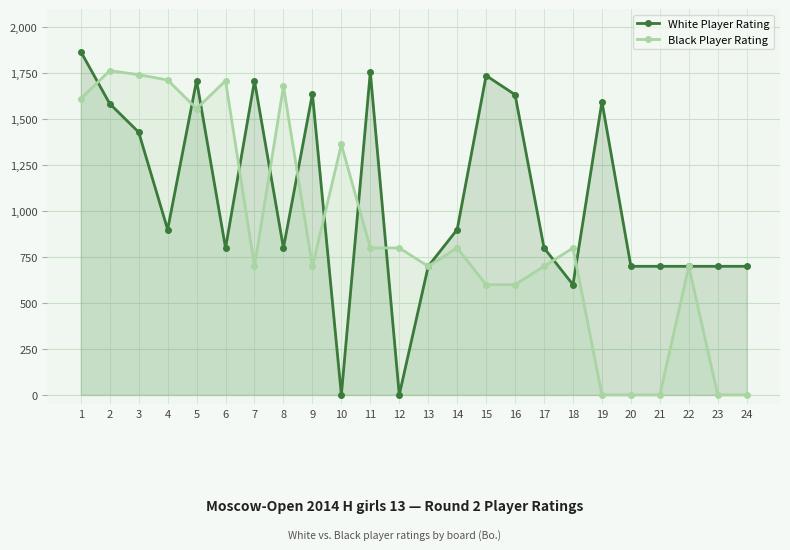

What is the difference between the highest and lowest values at 2?

180